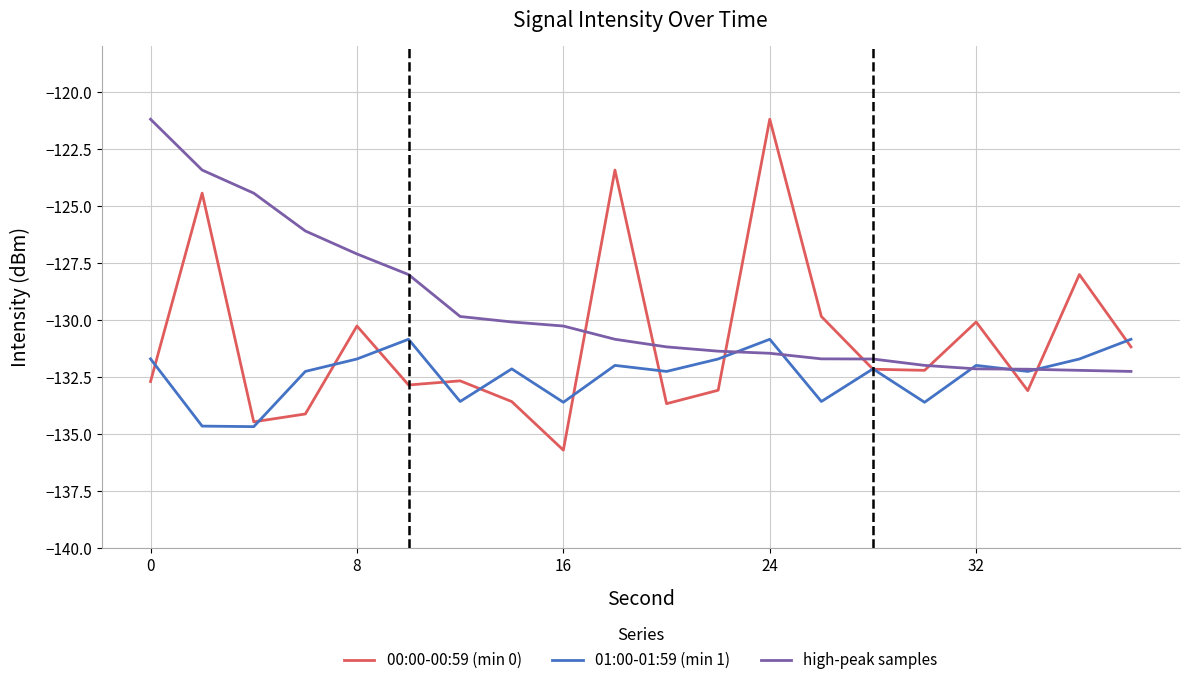

Which series has the largest total across all categories?

high-peak samples